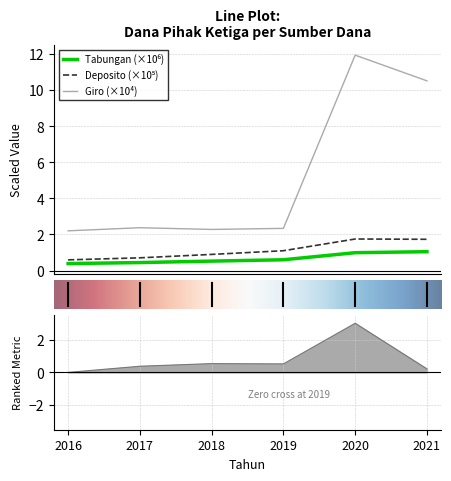

Where is Giro nearest to the value 7?

2021